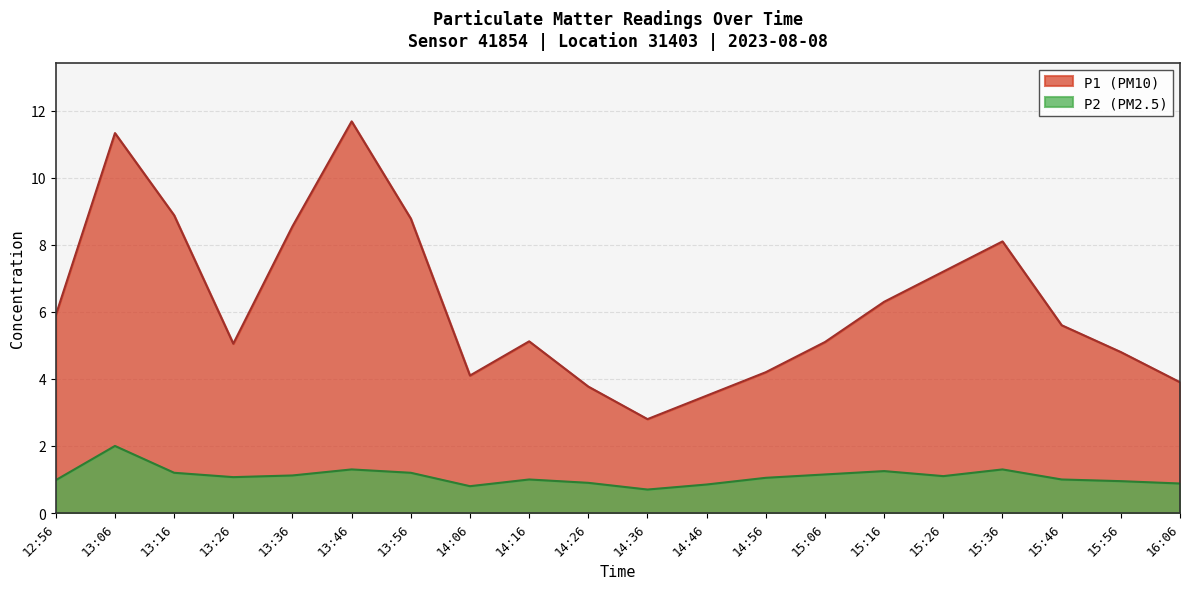

At which category is the sum across all series the highest?

13:06